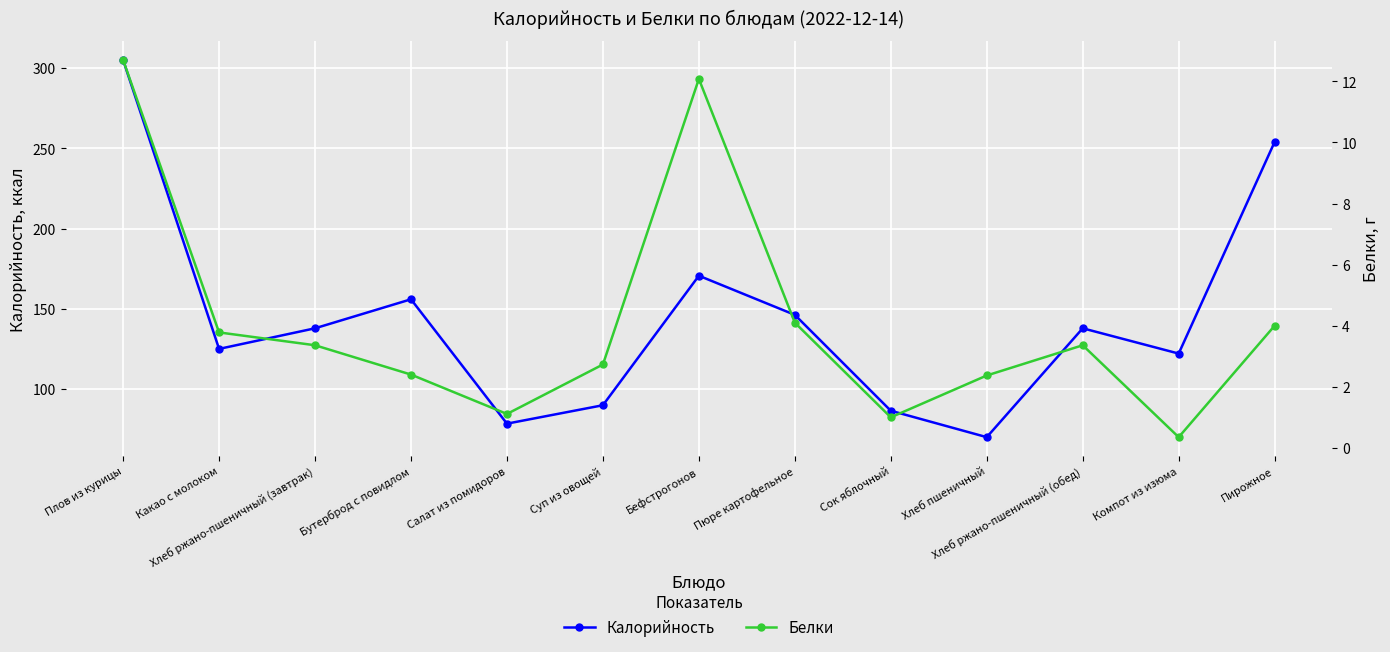

What is the sum of all Калорийность values?

1880.5